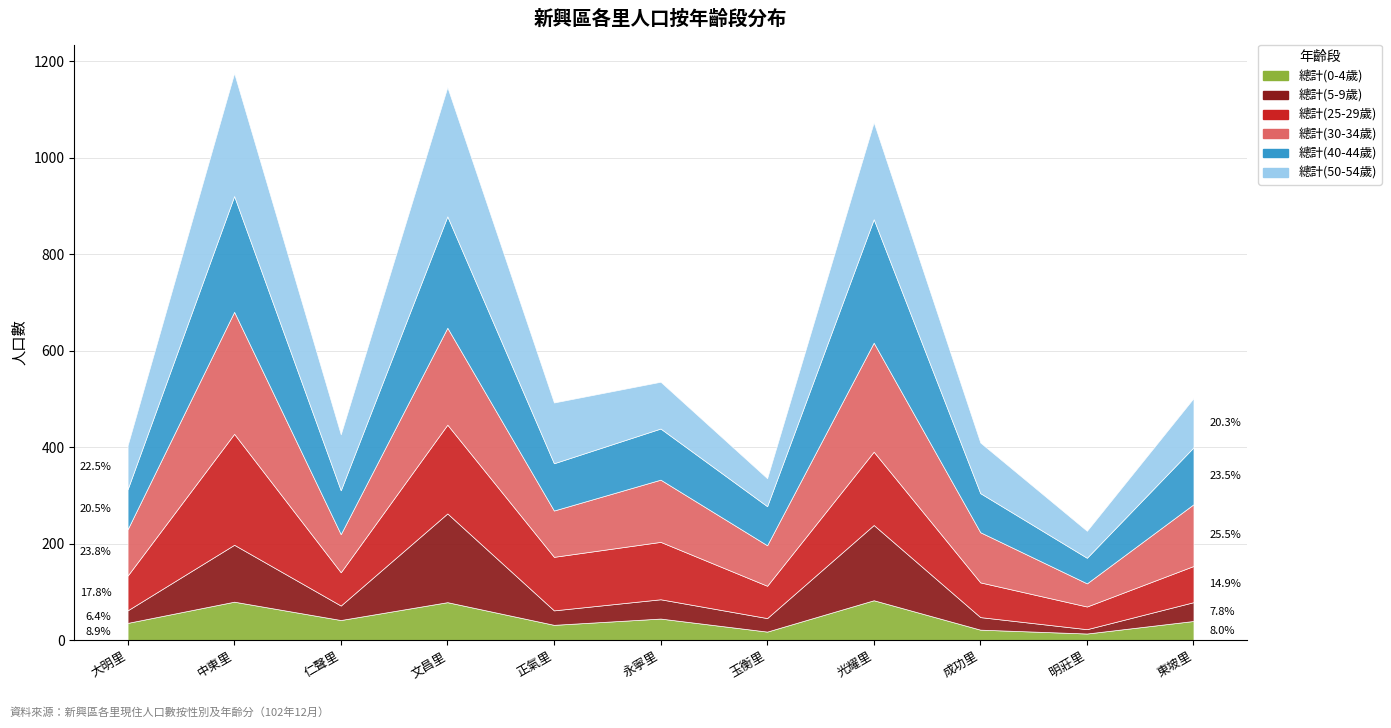

At which category does 總計(50-54歲) reach its first local peak?

中東里